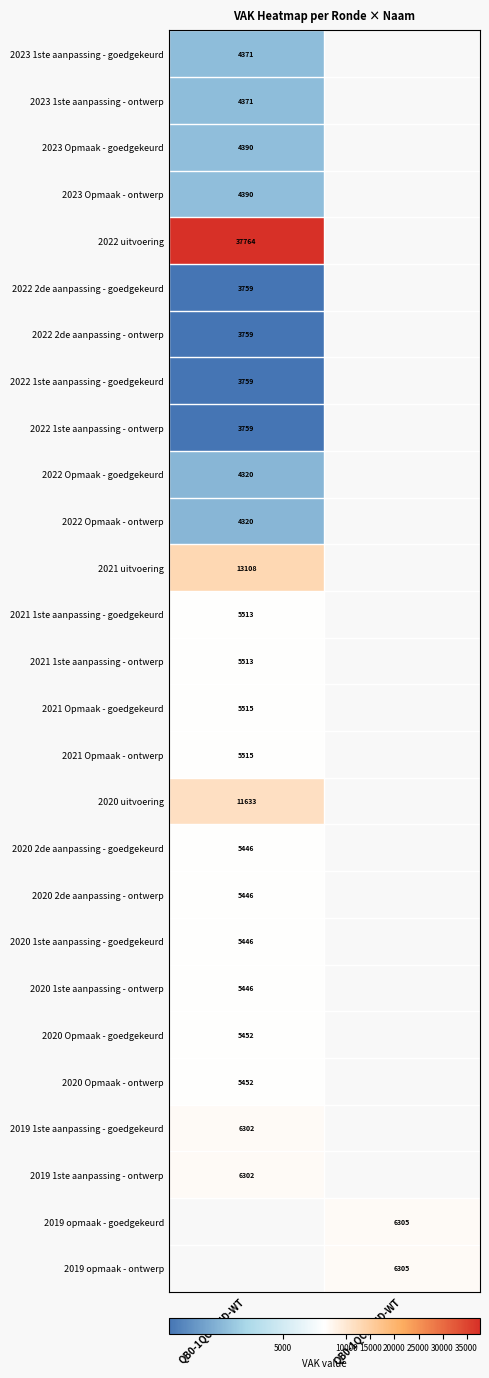

The value of 2019 1ste aanpassing - goedgekeurd at QB0-1QCE2ND-WT is 6302. True or false?

True